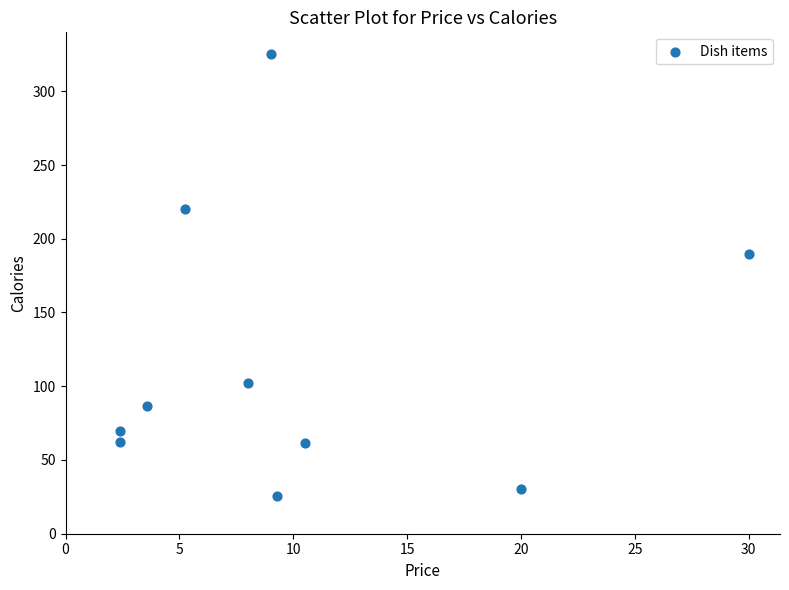

What Y value in the scatter plot is closest to 175?

190.0